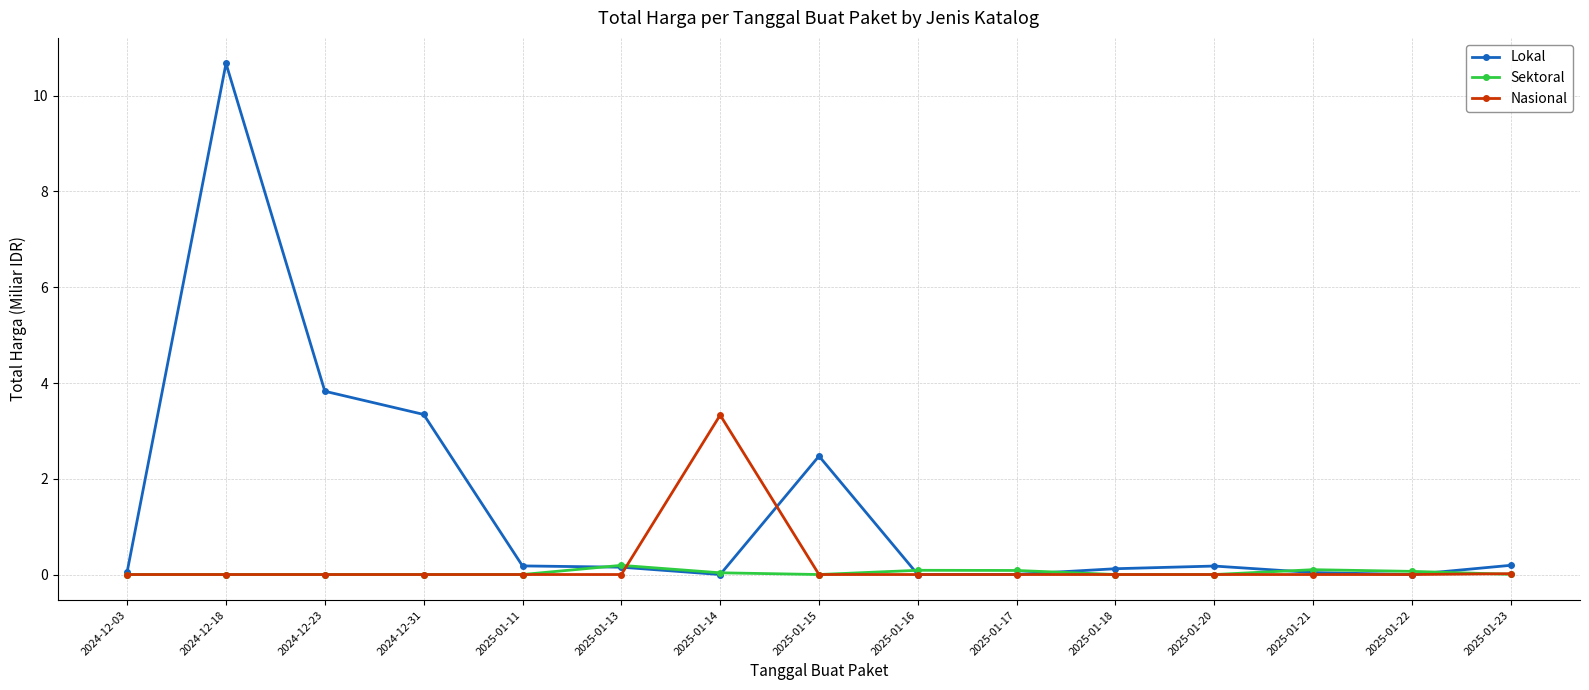

The value of Lokal at 2025-01-23 is 0.2. True or false?

True